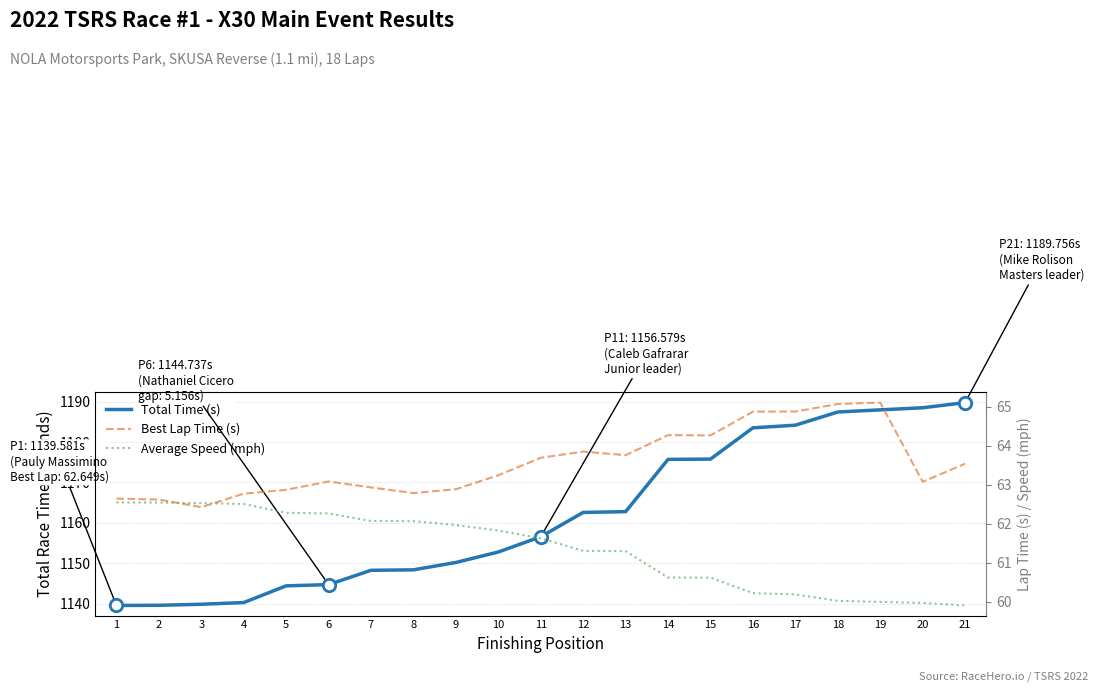

Which series has the largest total across all categories?

Total Time (s)